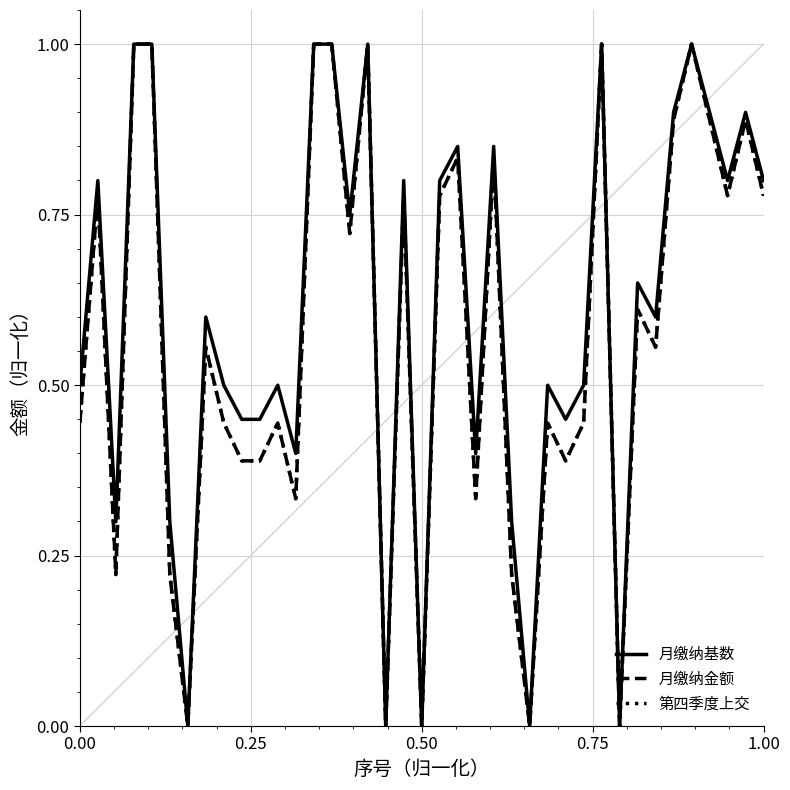

Does the chart display data point markers on the line(s)?

No